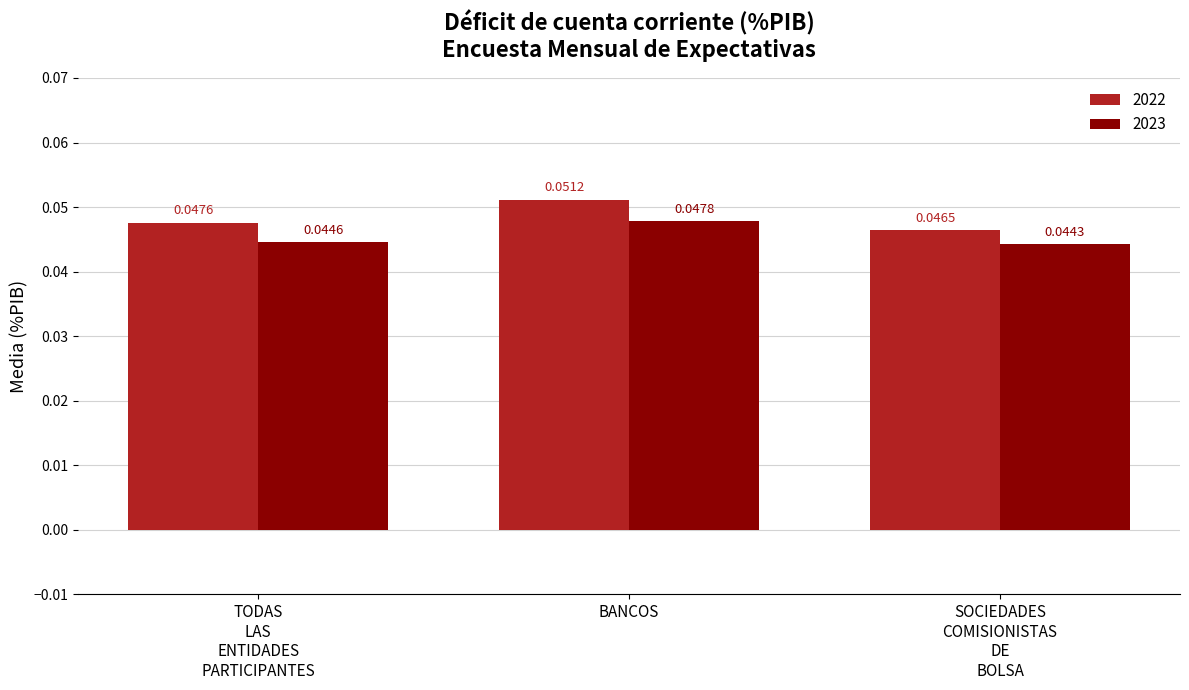

Rank the series by their maximum value, from lowest to highest.

2023, 2022